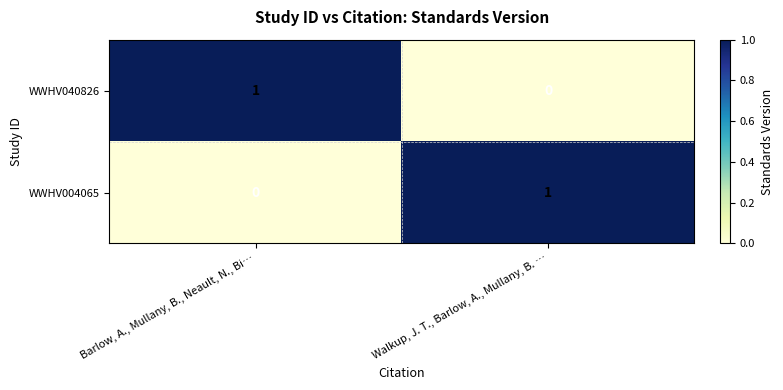

Which category has the lowest value in the WWHV040826 series?

Walkup, J. T., Barlow, A., Mullany, B. …